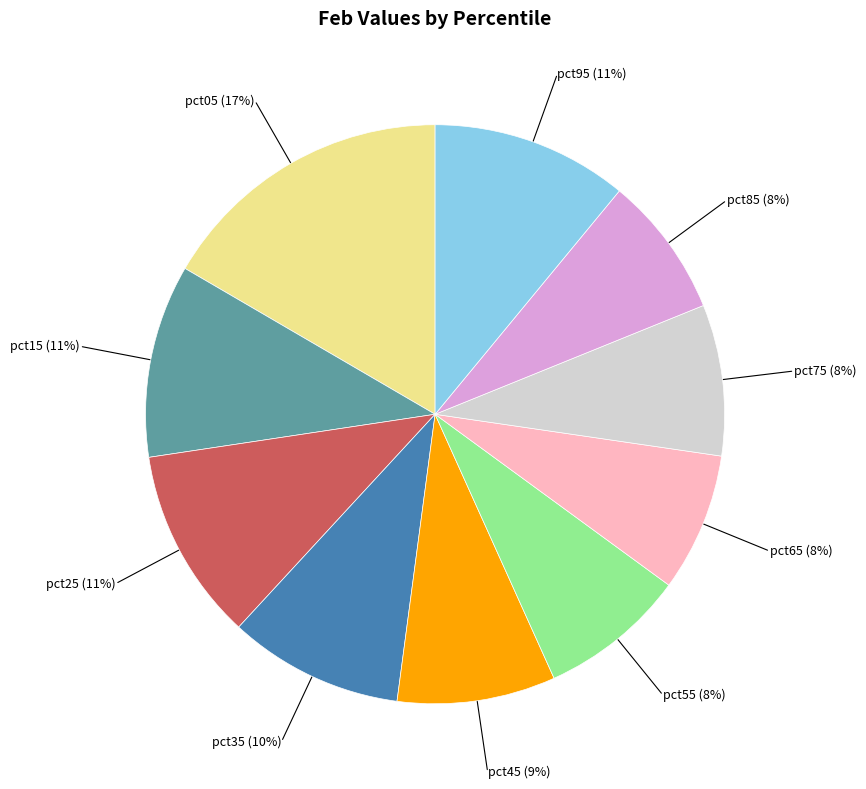

To the nearest percent, what percentage of the pie is pct35?

10%